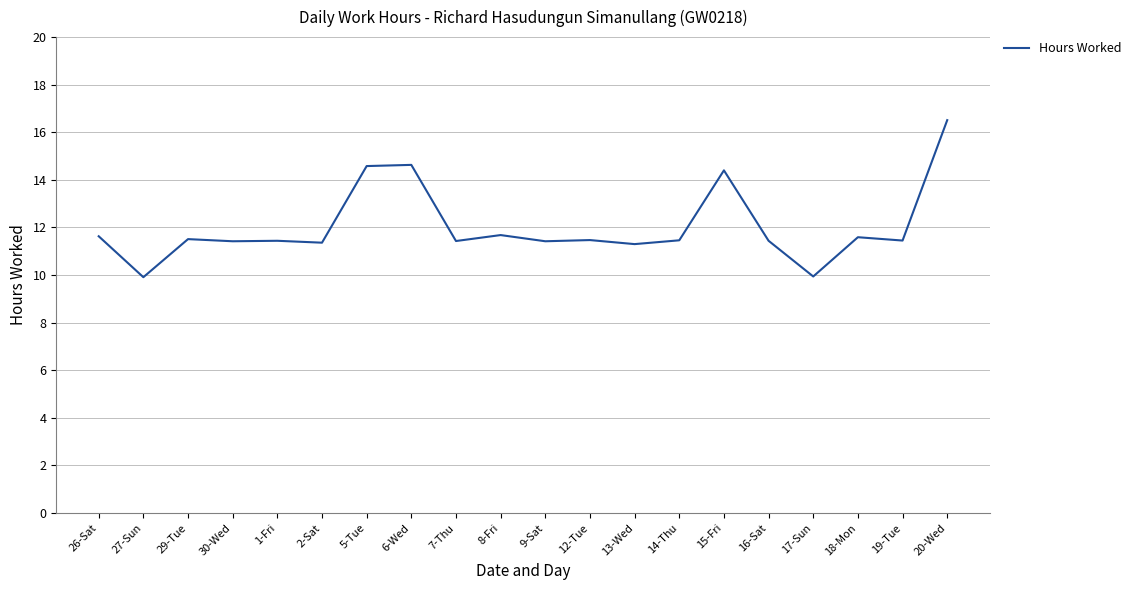

True or false: the data shows 11.5 at 12-Tue.

True